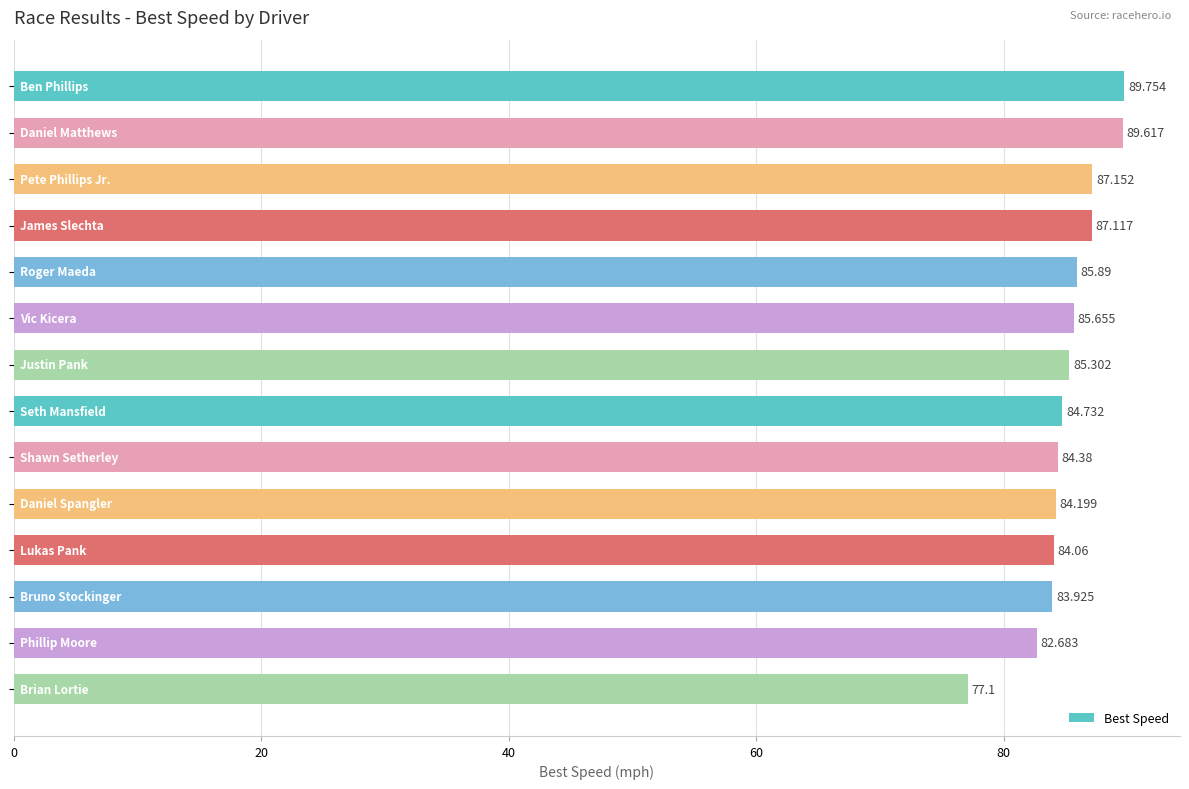

What is the minimum value shown in the chart?

77.1